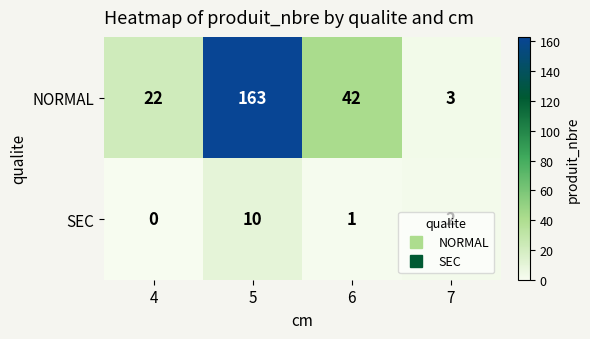

How many SEC values are between 1 and 10?

3